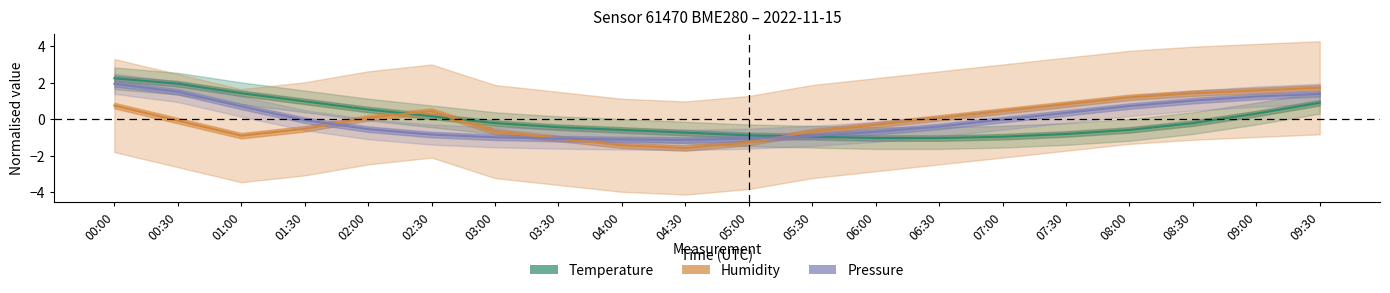

The Humidity series shows 0.8 at 07:30. True or false?

True